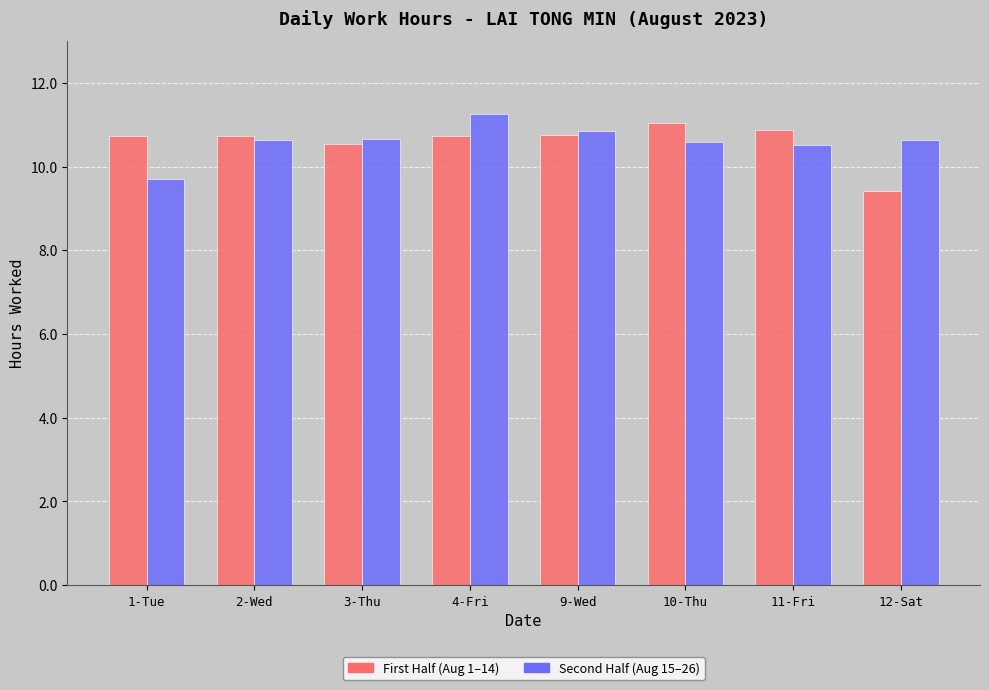

At which category does the chart reach its minimum across all series?

12-Sat